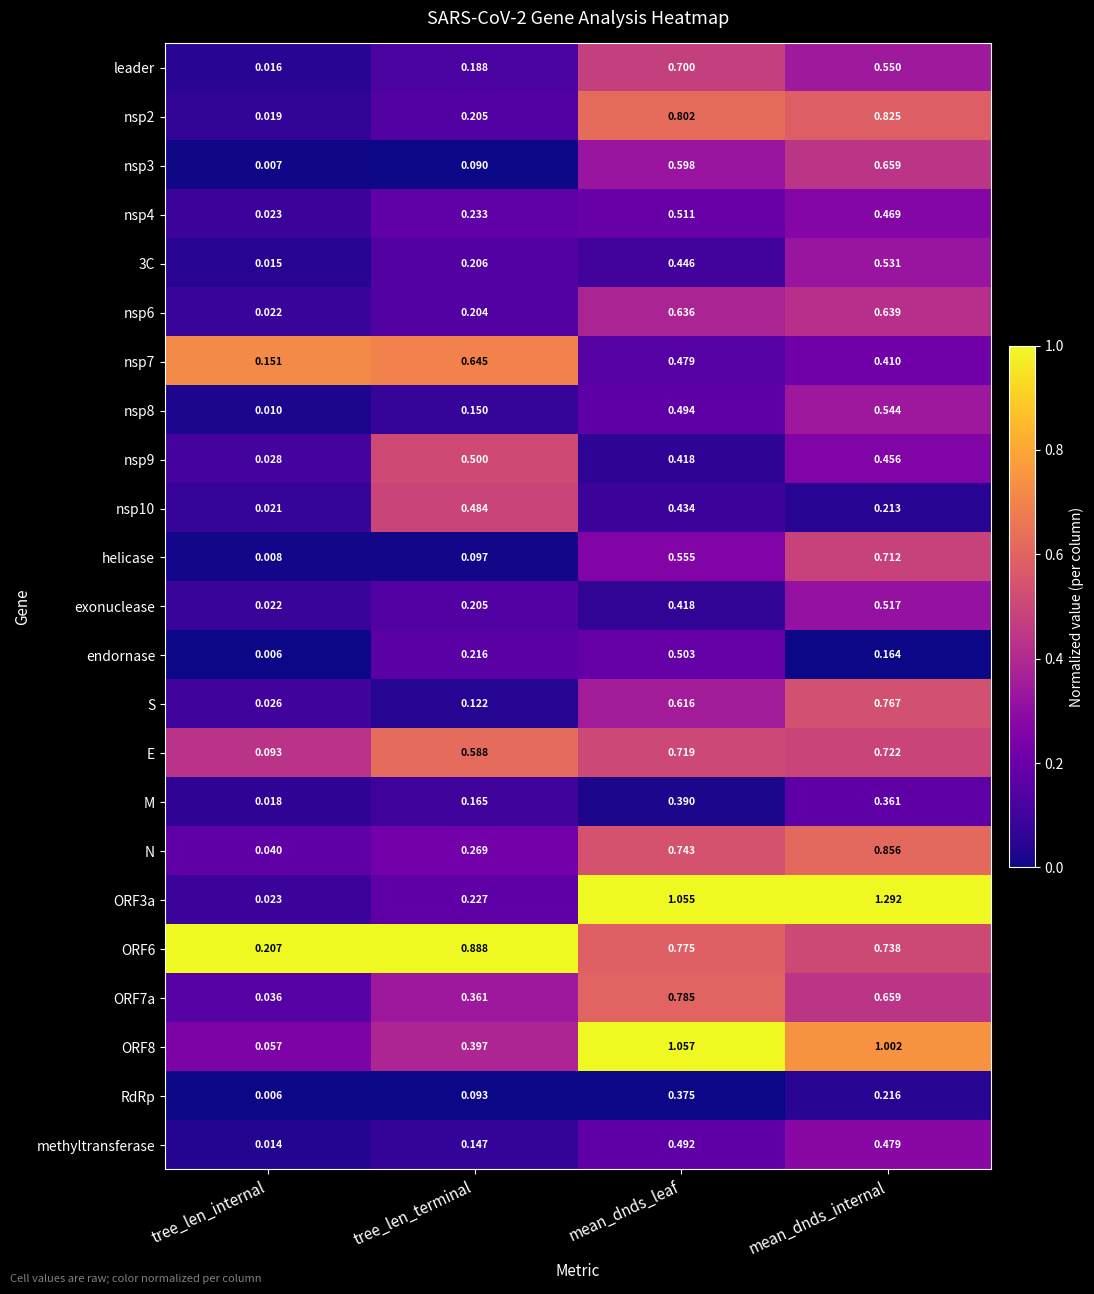

List the labels in order of methyltransferase value, smallest first.

tree_len_internal, tree_len_terminal, mean_dnds_internal, mean_dnds_leaf